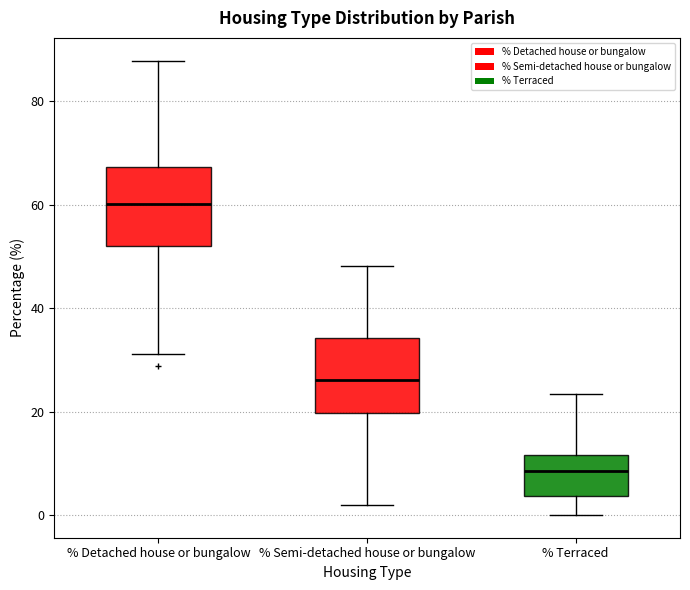

Reading left to right, transcribe this box plot: for each box, give where its median line is, the range the box spans, and where its two whiskers end, as read against the y-axis. The values are not printed on the chart, so give them approximately, as read against the axis.

% Detached house or bungalow: median 60, box 52 to 68, whiskers 32 to 88
% Semi-detached house or bungalow: median 26, box 20 to 34, whiskers 2 to 48
% Terraced: median 8, box 4 to 12, whiskers 0 to 24